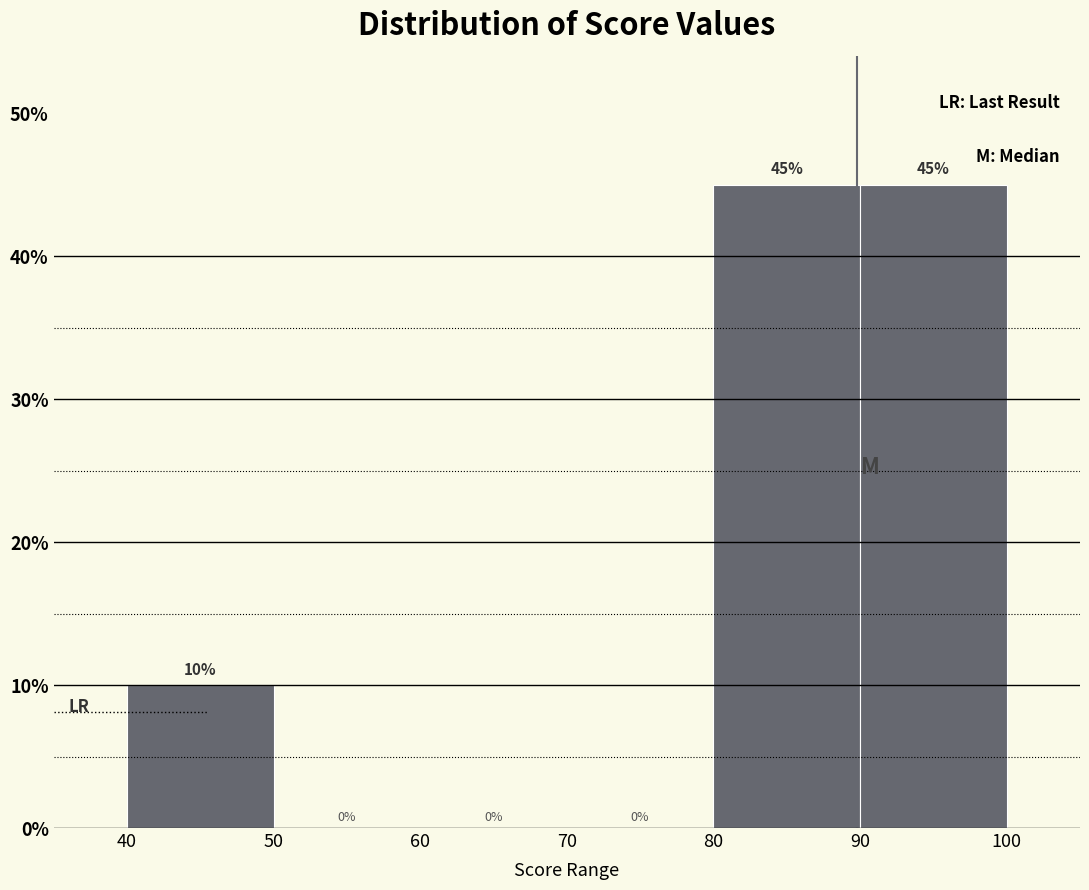

Reading left to right, transcribe this chart: for each bar, give the range it covers on the x-axis and its height.

40 to 50: 10
50 to 60: 0
60 to 70: 0
70 to 80: 0
80 to 90: 45
90 to 100: 45